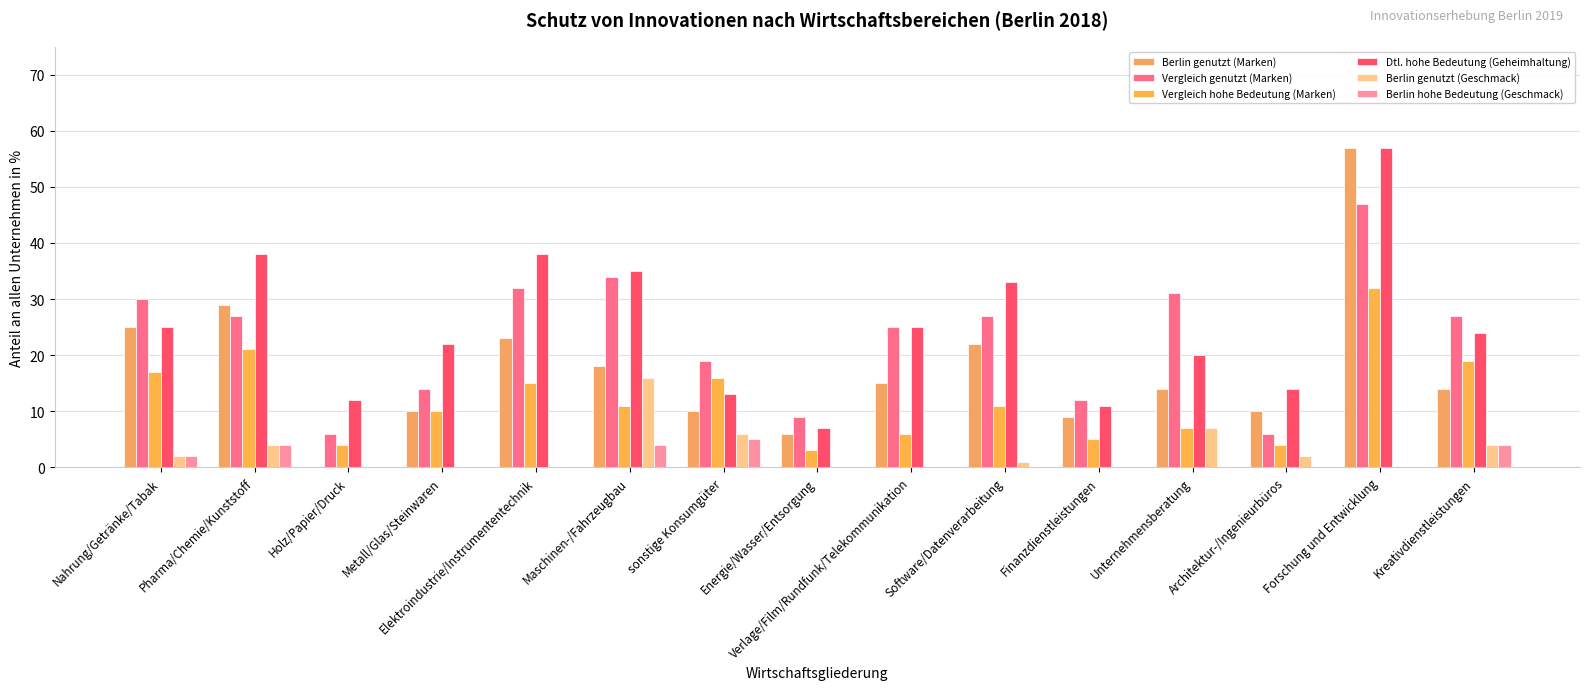

Reading left to right, what are all the values shown in this chart?

Berlin genutzt (Marken): Nahrung/Getränke/Tabak=25	Pharma/Chemie/Kunststoff=29	Holz/Papier/Druck=0	Metall/Glas/Steinwaren=10	Elektroindustrie/Instrumententechnik=23	Maschinen-/Fahrzeugbau=18	sonstige Konsumgüter=10	Energie/Wasser/Entsorgung=6	Verlage/Film/Rundfunk/Telekommunikation=15	Software/Datenverarbeitung=22	Finanzdienstleistungen=9	Unternehmensberatung=14	Architektur-/Ingenieurbüros=10	Forschung und Entwicklung=57	Kreativdienstleistungen=14
Vergleich genutzt (Marken): Nahrung/Getränke/Tabak=30	Pharma/Chemie/Kunststoff=27	Holz/Papier/Druck=6	Metall/Glas/Steinwaren=14	Elektroindustrie/Instrumententechnik=32	Maschinen-/Fahrzeugbau=34	sonstige Konsumgüter=19	Energie/Wasser/Entsorgung=9	Verlage/Film/Rundfunk/Telekommunikation=25	Software/Datenverarbeitung=27	Finanzdienstleistungen=12	Unternehmensberatung=31	Architektur-/Ingenieurbüros=6	Forschung und Entwicklung=47	Kreativdienstleistungen=27
Vergleich hohe Bedeutung (Marken): Nahrung/Getränke/Tabak=17	Pharma/Chemie/Kunststoff=21	Holz/Papier/Druck=4	Metall/Glas/Steinwaren=10	Elektroindustrie/Instrumententechnik=15	Maschinen-/Fahrzeugbau=11	sonstige Konsumgüter=16	Energie/Wasser/Entsorgung=3	Verlage/Film/Rundfunk/Telekommunikation=6	Software/Datenverarbeitung=11	Finanzdienstleistungen=5	Unternehmensberatung=7	Architektur-/Ingenieurbüros=4	Forschung und Entwicklung=32	Kreativdienstleistungen=19
Dtl. hohe Bedeutung (Geheimhaltung): Nahrung/Getränke/Tabak=25	Pharma/Chemie/Kunststoff=38	Holz/Papier/Druck=12	Metall/Glas/Steinwaren=22	Elektroindustrie/Instrumententechnik=38	Maschinen-/Fahrzeugbau=35	sonstige Konsumgüter=13	Energie/Wasser/Entsorgung=7	Verlage/Film/Rundfunk/Telekommunikation=25	Software/Datenverarbeitung=33	Finanzdienstleistungen=11	Unternehmensberatung=20	Architektur-/Ingenieurbüros=14	Forschung und Entwicklung=57	Kreativdienstleistungen=24
Berlin genutzt (Geschmack): Nahrung/Getränke/Tabak=2	Pharma/Chemie/Kunststoff=4	Holz/Papier/Druck=0	Metall/Glas/Steinwaren=0	Elektroindustrie/Instrumententechnik=0	Maschinen-/Fahrzeugbau=16	sonstige Konsumgüter=6	Energie/Wasser/Entsorgung=0	Verlage/Film/Rundfunk/Telekommunikation=0	Software/Datenverarbeitung=1	Finanzdienstleistungen=0	Unternehmensberatung=7	Architektur-/Ingenieurbüros=2	Forschung und Entwicklung=0	Kreativdienstleistungen=4
Berlin hohe Bedeutung (Geschmack): Nahrung/Getränke/Tabak=2	Pharma/Chemie/Kunststoff=4	Holz/Papier/Druck=0	Metall/Glas/Steinwaren=0	Elektroindustrie/Instrumententechnik=0	Maschinen-/Fahrzeugbau=4	sonstige Konsumgüter=5	Energie/Wasser/Entsorgung=0	Verlage/Film/Rundfunk/Telekommunikation=0	Software/Datenverarbeitung=0	Finanzdienstleistungen=0	Unternehmensberatung=0	Architektur-/Ingenieurbüros=0	Forschung und Entwicklung=0	Kreativdienstleistungen=4